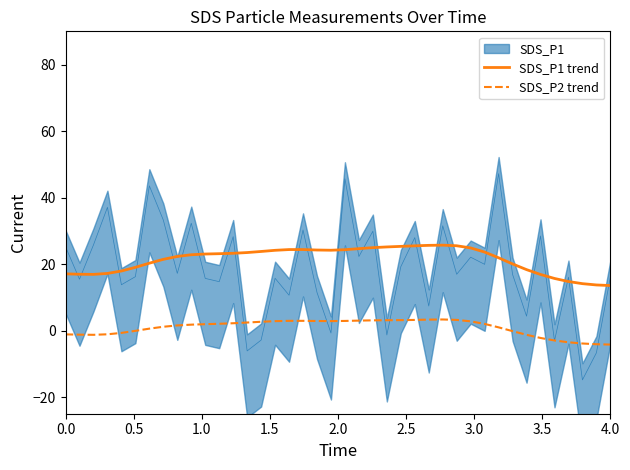

Does the chart have visible grid lines?

No